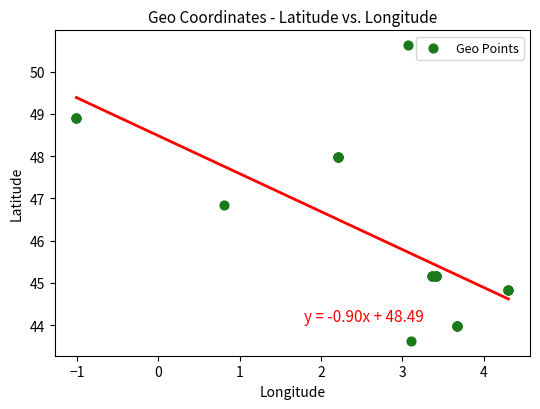

What Y value in the scatter plot is closest to 47?

46.8